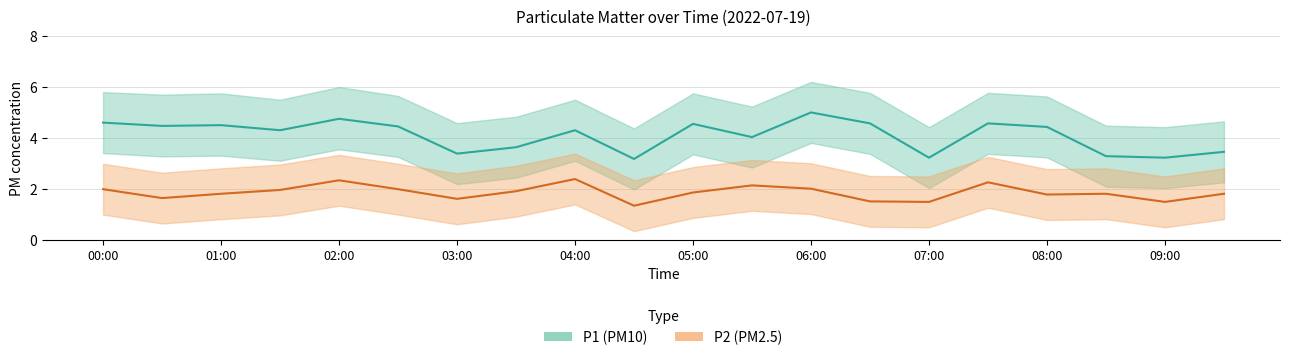

In P1, how many points are lower than both neighbors (excluding endpoints)?

7